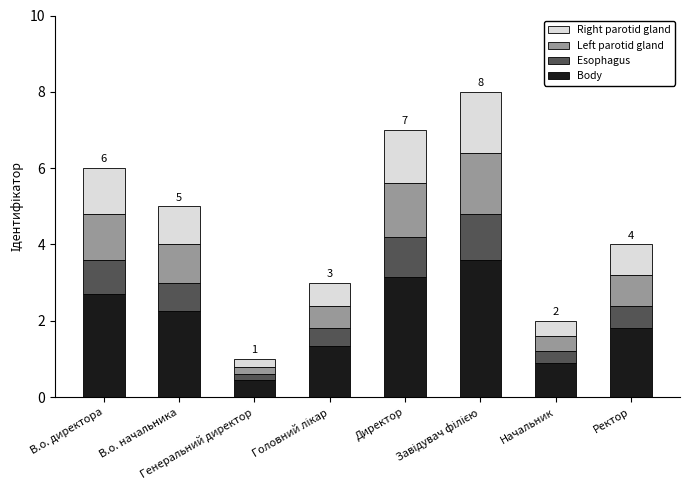

What is the sum of the Left parotid gland values at Головний лікар and В.о. директора?

1.8